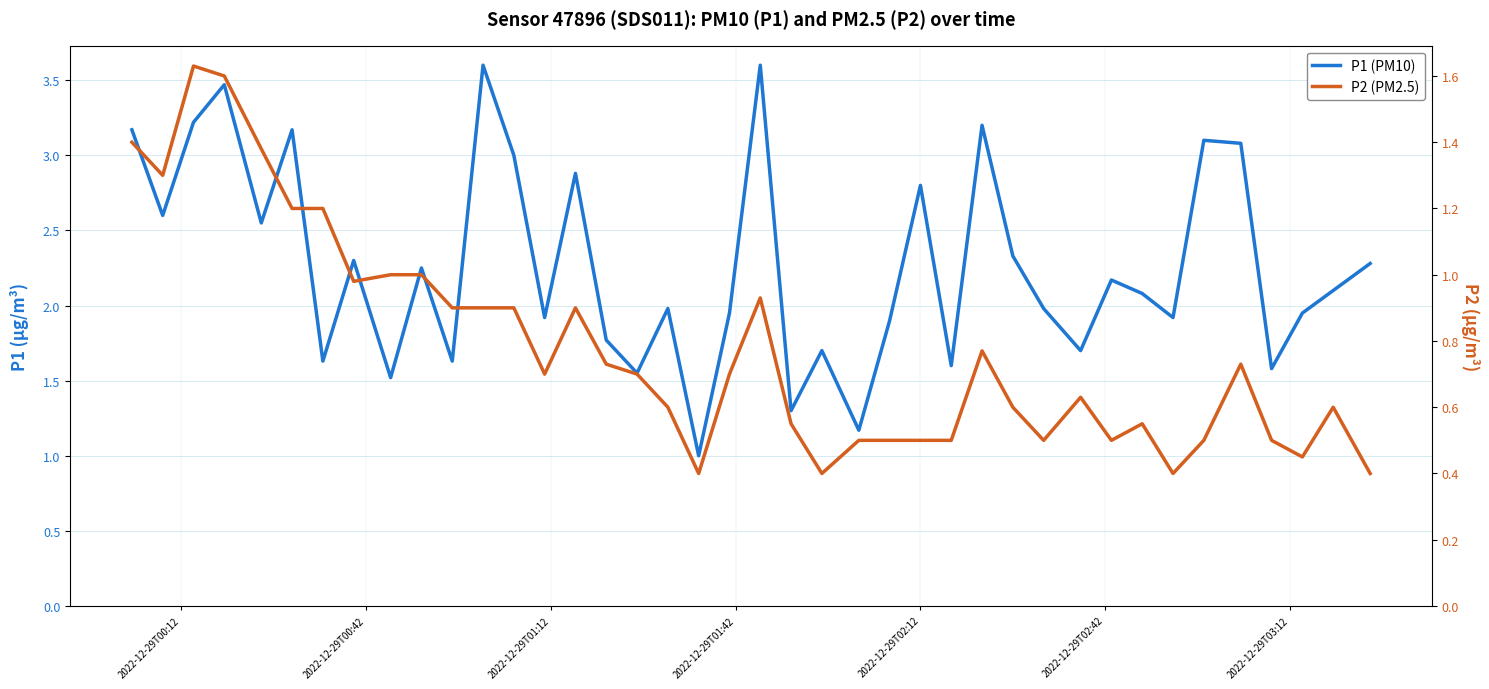

Is the value of P2 (PM2.5) at 12 greater than the value of P1 (PM10) at 2022-12-29T02:12?

No